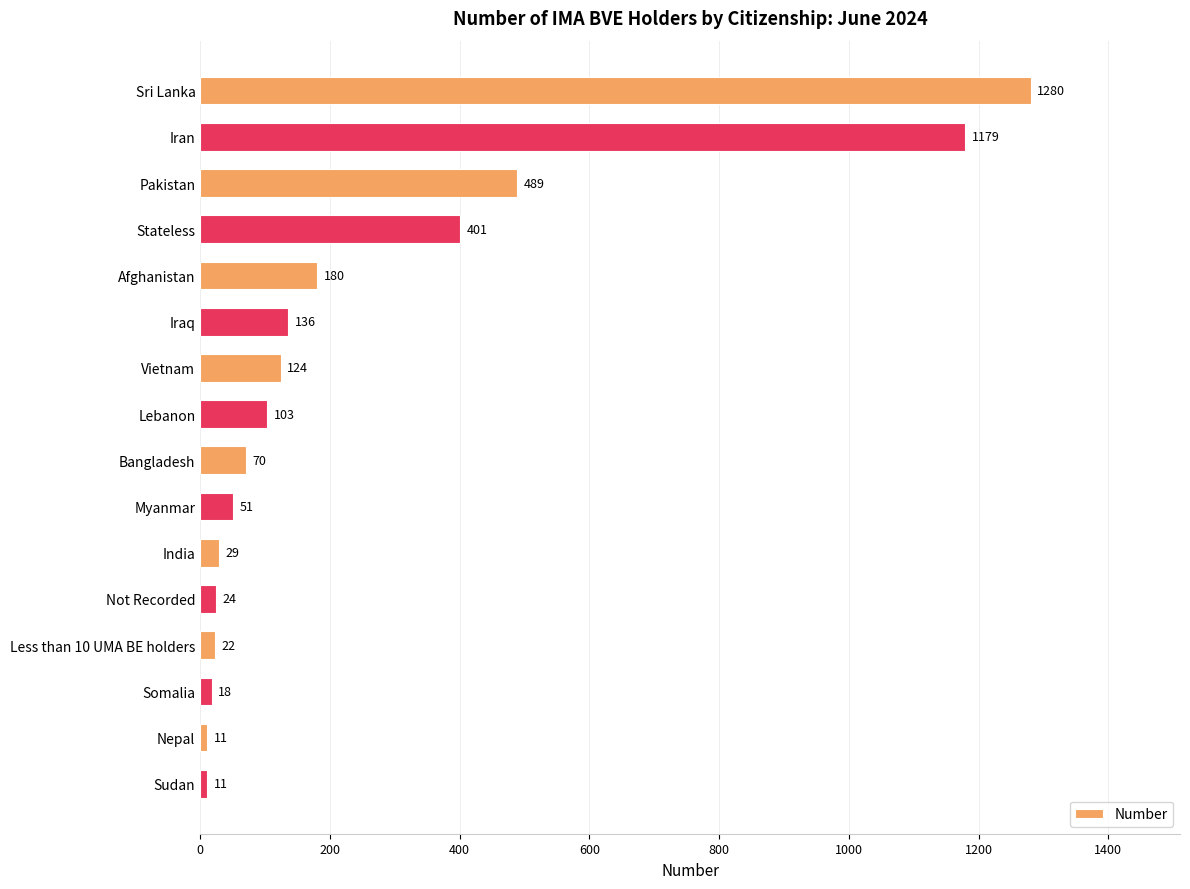

True or false: the data shows 24 at Not Recorded.

True